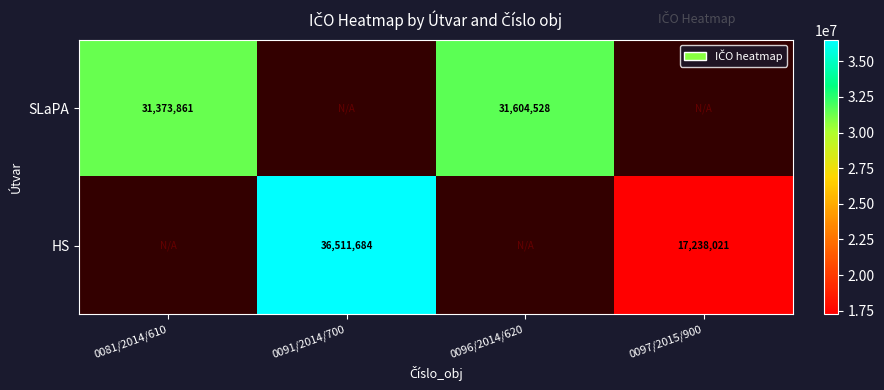

True or false: SLaPA has a value of 49348628.2 at 0081/2014/610.

False